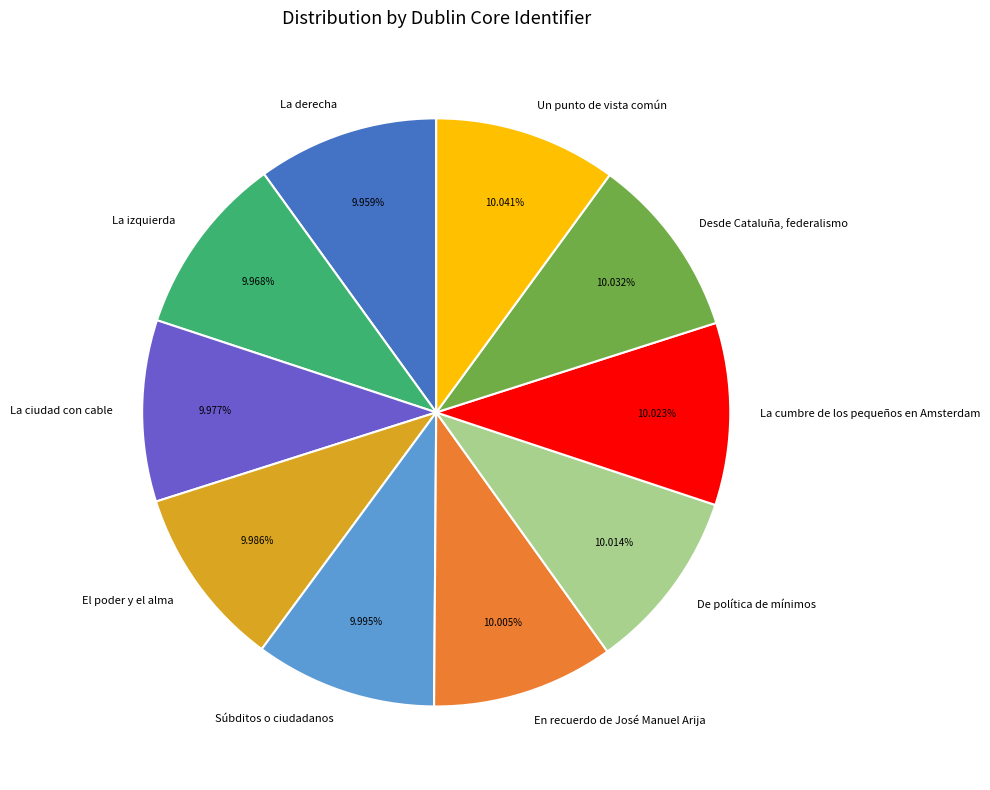

Is there a majority slice in this chart?

No